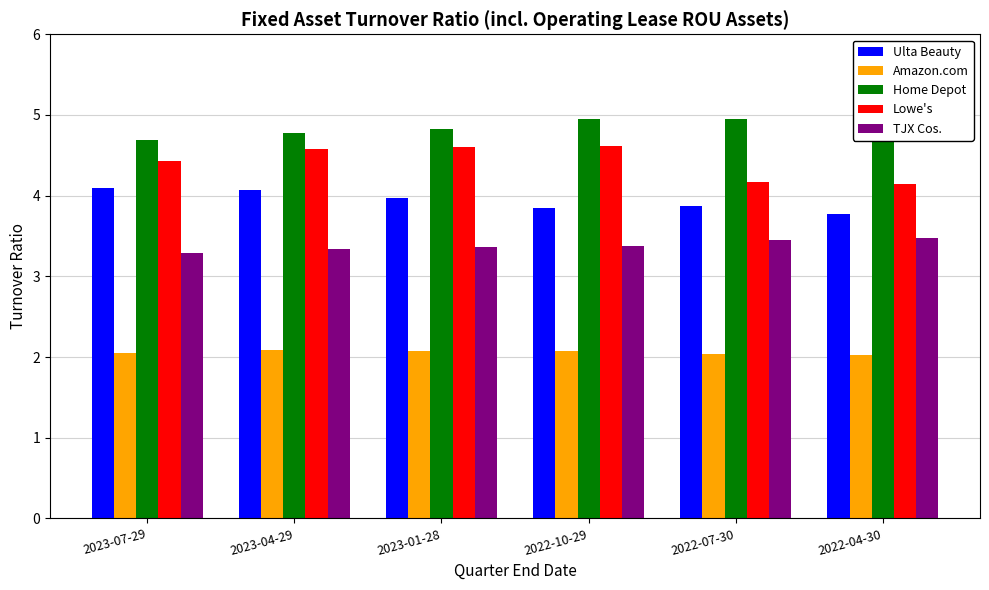

Which series changed the most between 2023-07-29 and 2022-04-30?

Ulta Beauty